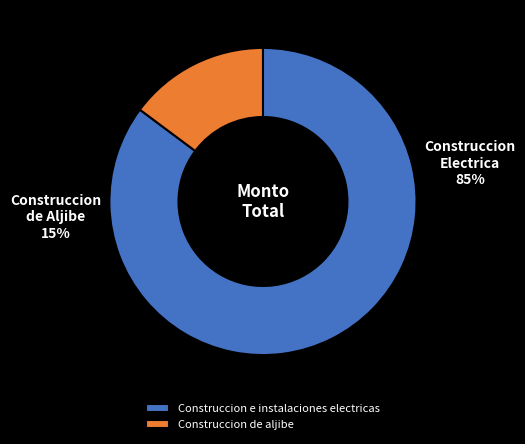

Is there a majority slice in this chart?

Yes